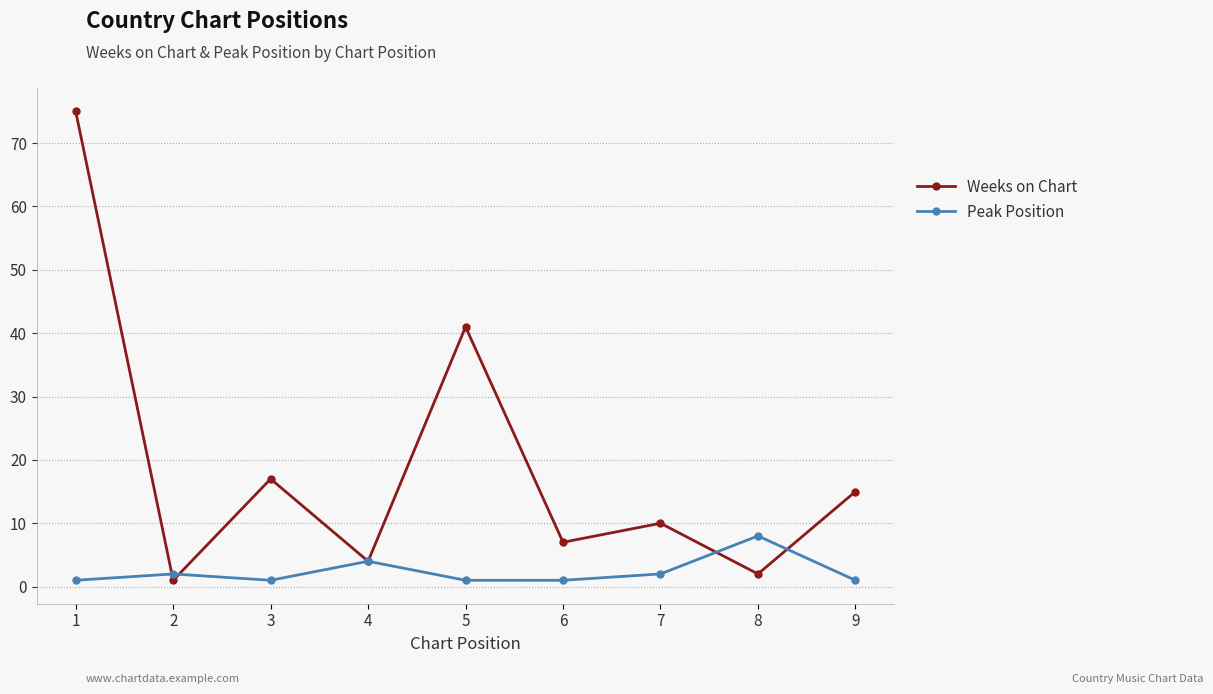

What is the minimum value shown in the chart?

1